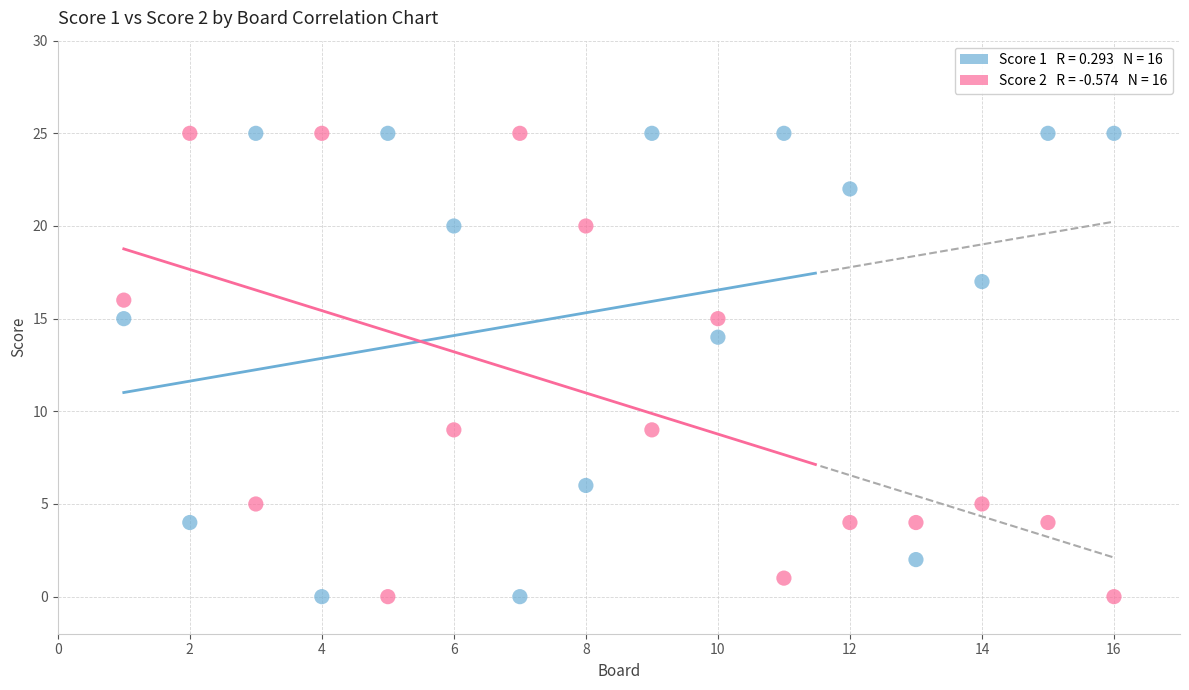

Across all series, what Y value is closest to 12?

14